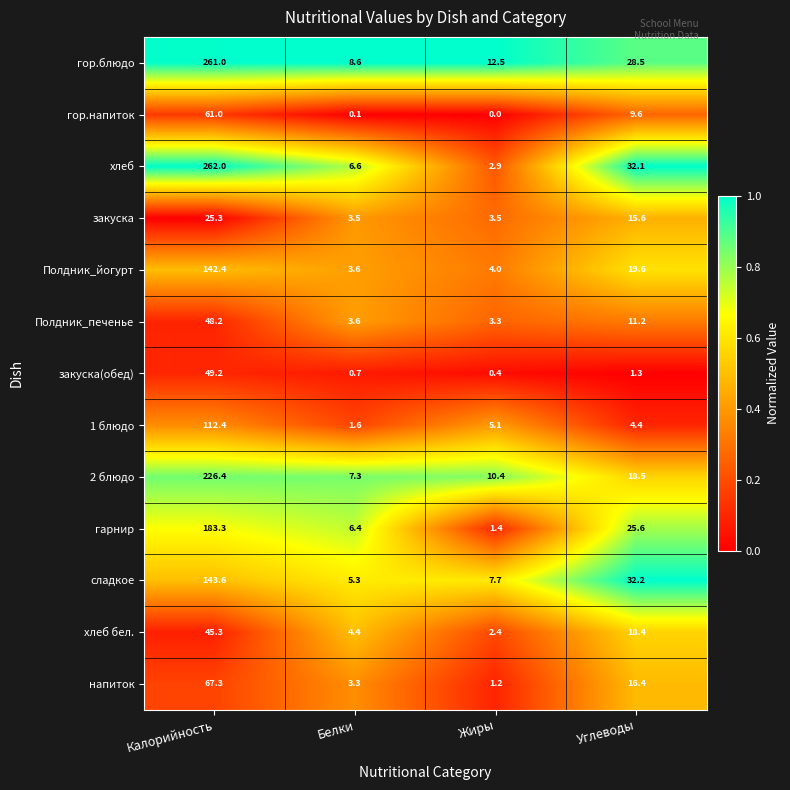

What is the difference between the maximum and minimum values in the 2 блюдо series?

219.1